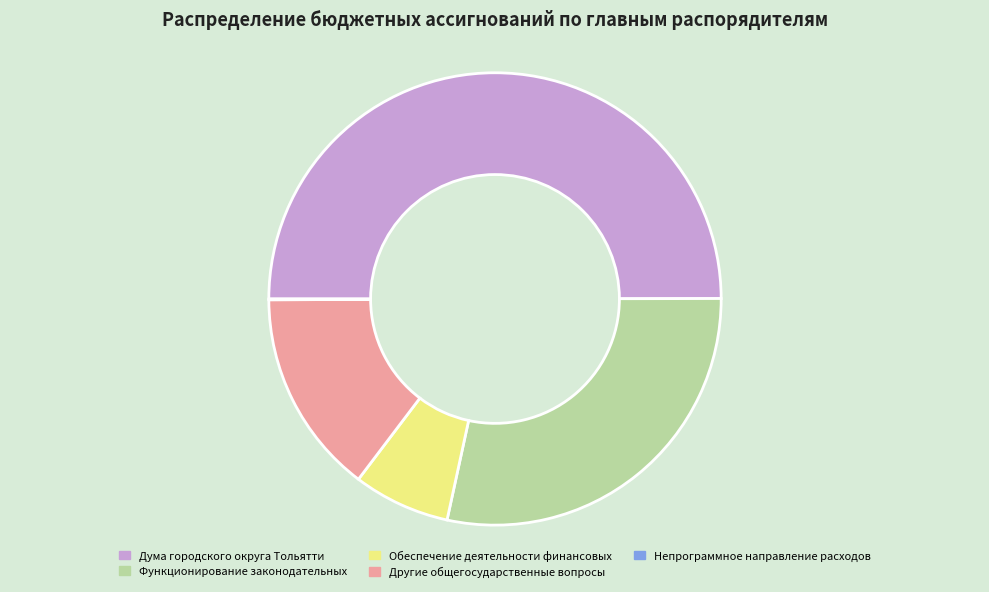

Is it true that Функционирование законодательных is 28% of the pie?

True